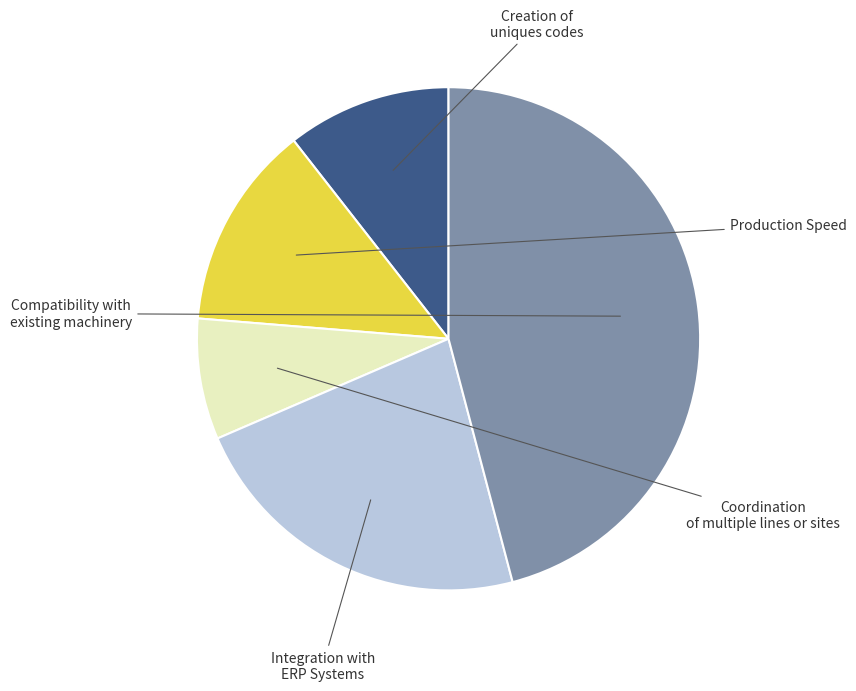

Is there any slice that represents more than half of the pie?

No